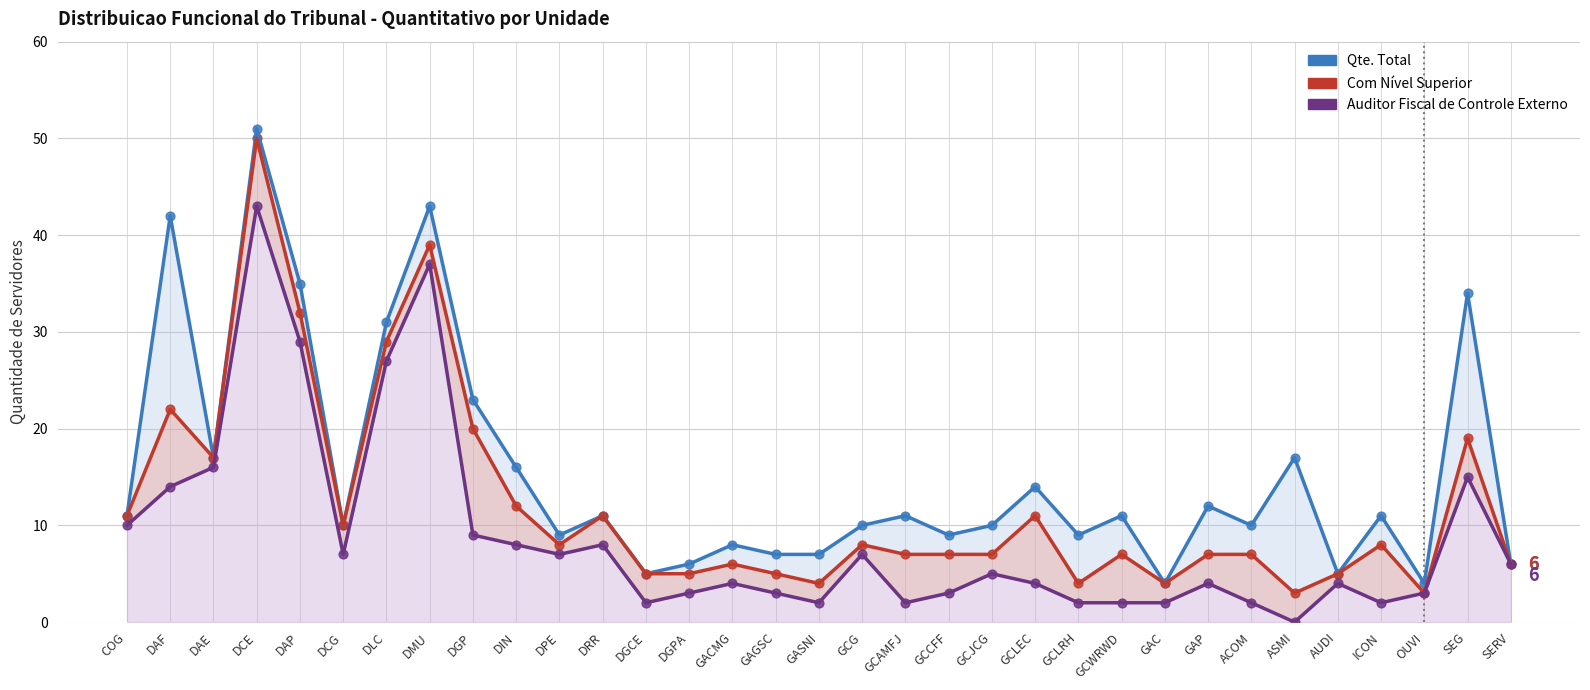

At which category is the sum across all series the highest?

DCE